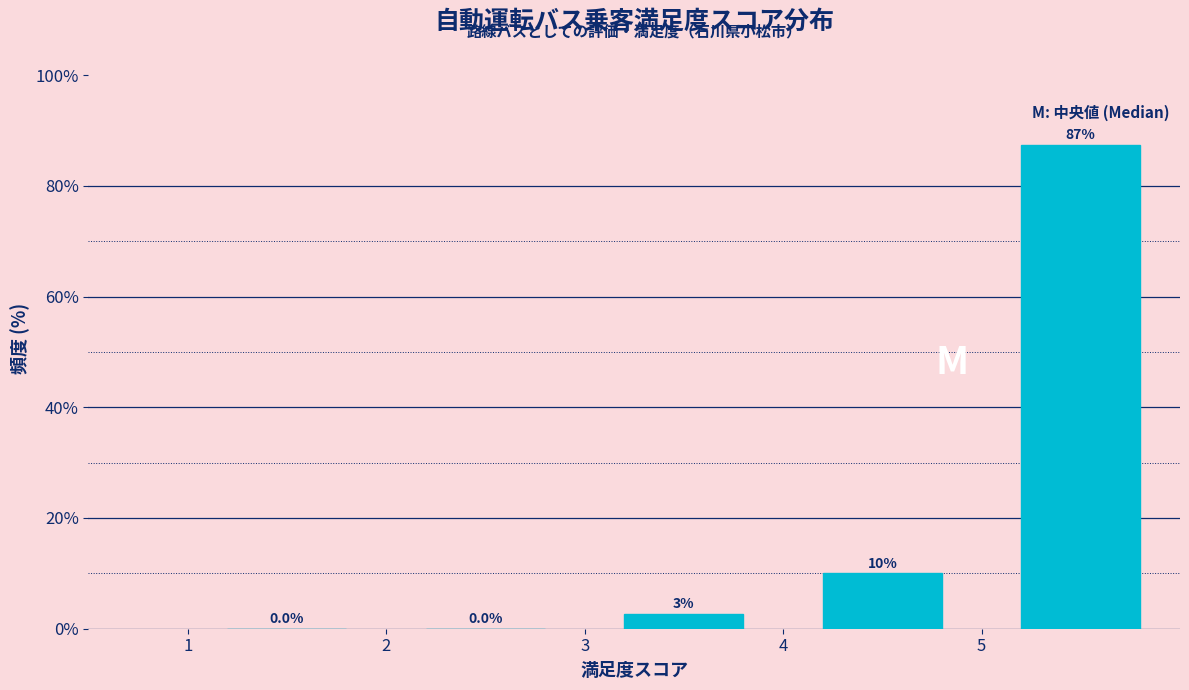

Which range on the x-axis has the tallest bar?

5 to 6